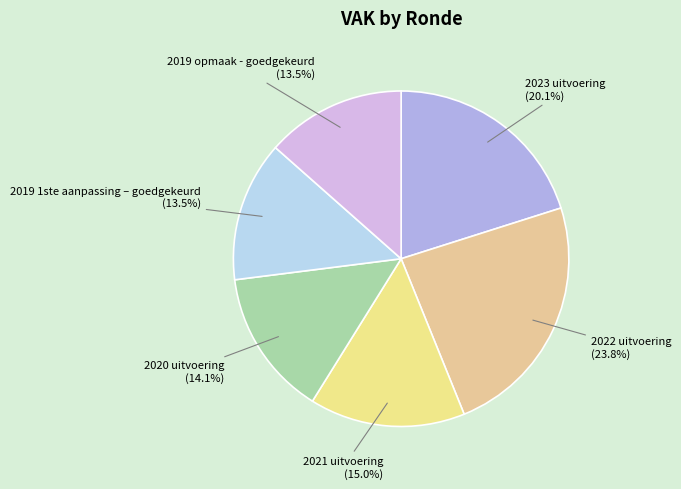

Count the number of slices in the pie.

6